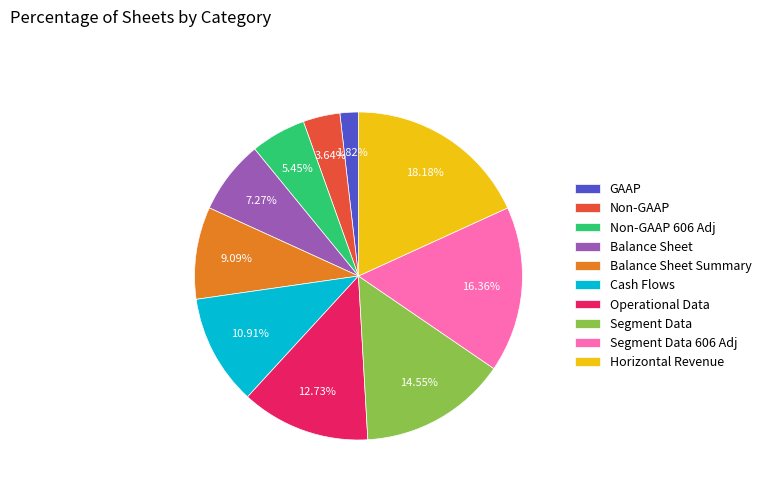

Does any single category account for the majority?

No